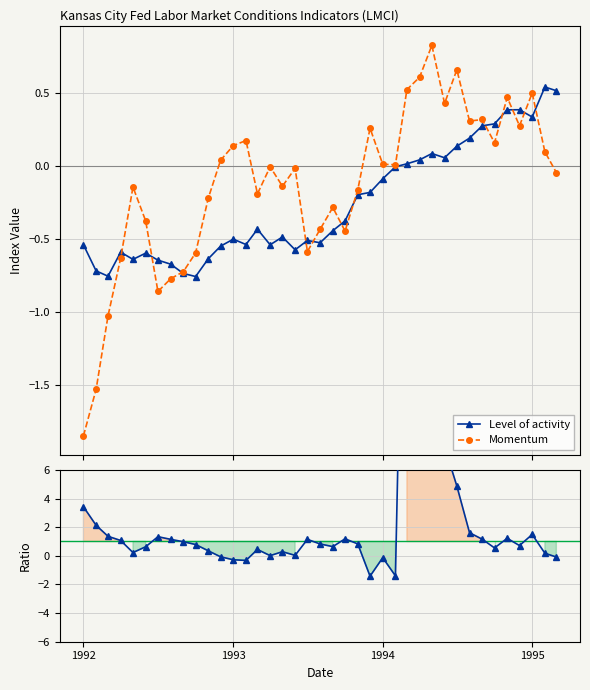

In Momentum / Level, how many points are higher than both neighbors (excluding endpoints)?

9